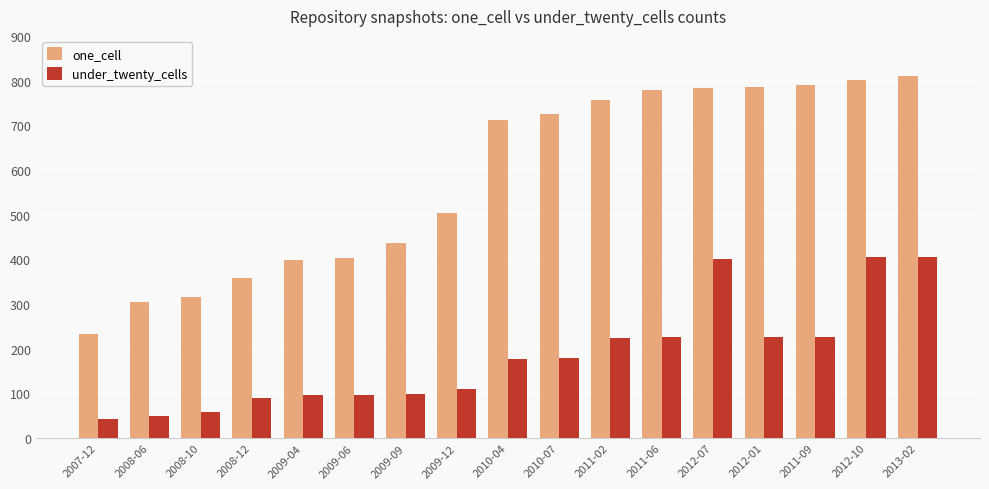

Is the value of one_cell at 2011-09 greater than the value of under_twenty_cells at 2013-02?

Yes